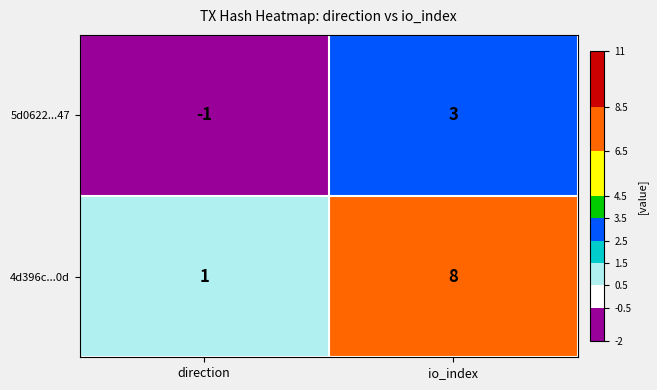

Which series has the largest total across all categories?

4d396c...0d